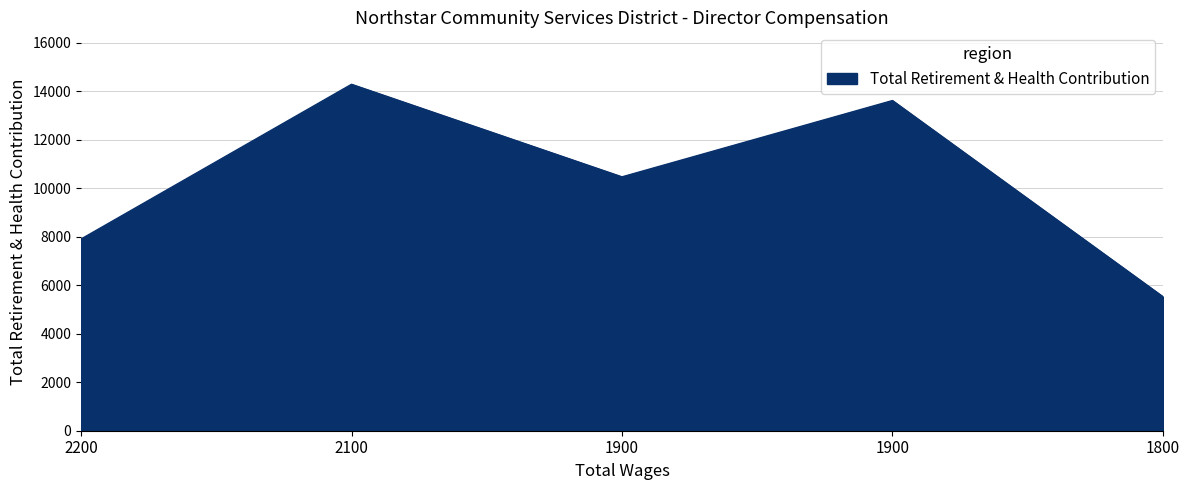

Count the number of data series in this chart.

1